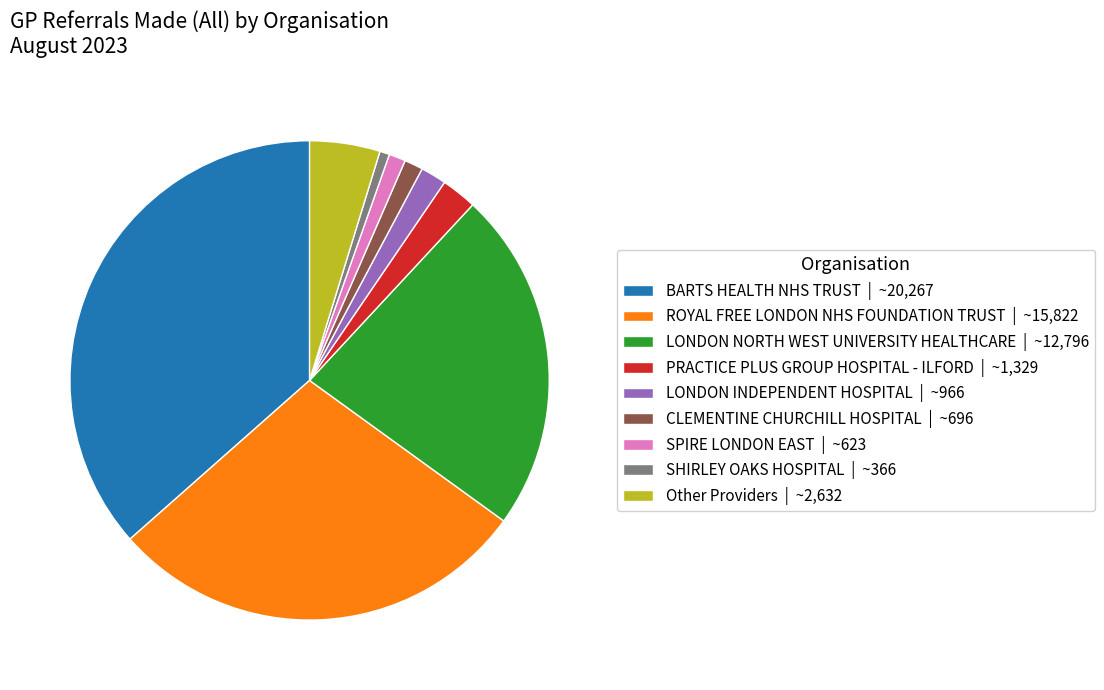

Does LONDON INDEPENDENT HOSPITAL | ~966 account for over 50% of the chart?

No